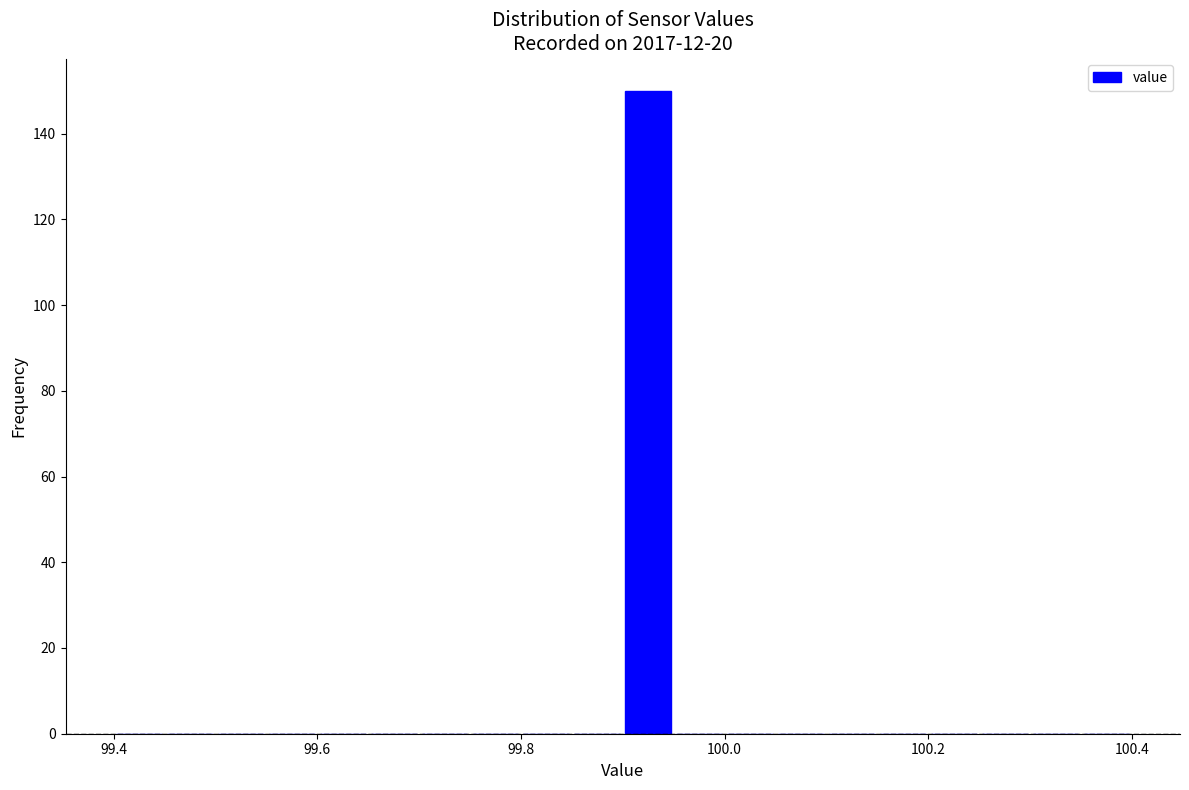

Around what value on the x-axis is the tallest bar? Give the approximate position of its centre, as read against the axis.

99.92